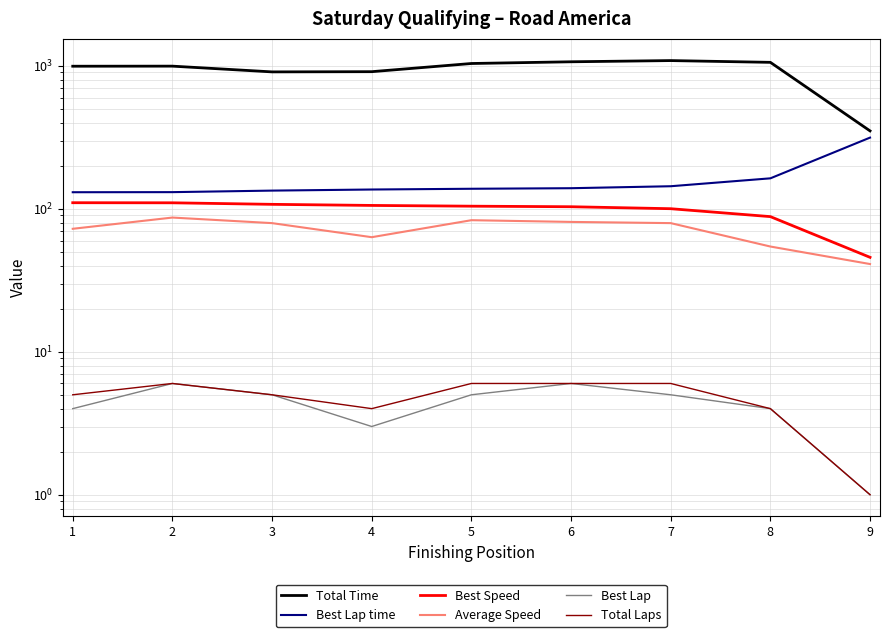

Is the value of Average Speed at 1 greater than the value of Best Lap at 9?

Yes